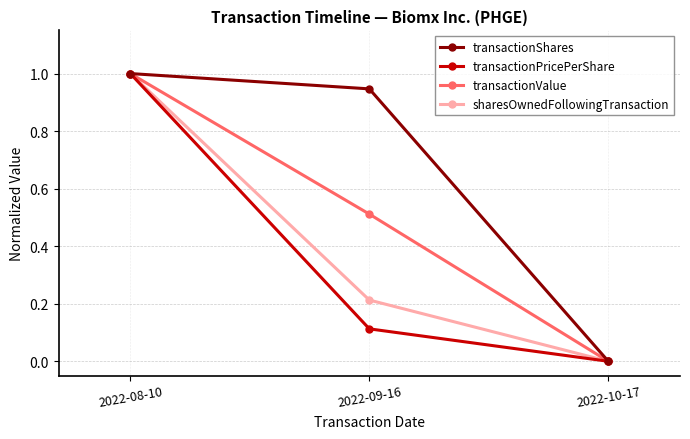

Rank the series at 2022-09-16 from lowest to highest value.

transactionPricePerShare, sharesOwnedFollowingTransaction, transactionValue, transactionShares